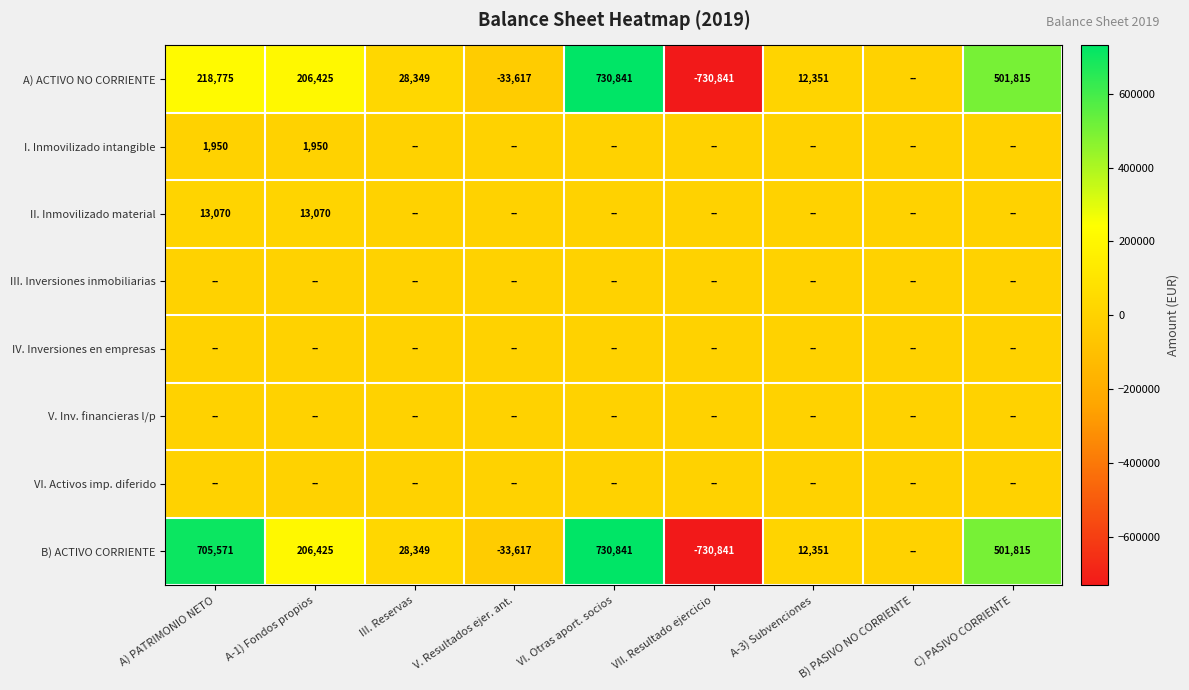

What is the difference between the highest and lowest values at A) PATRIMONIO NETO?

705570.5